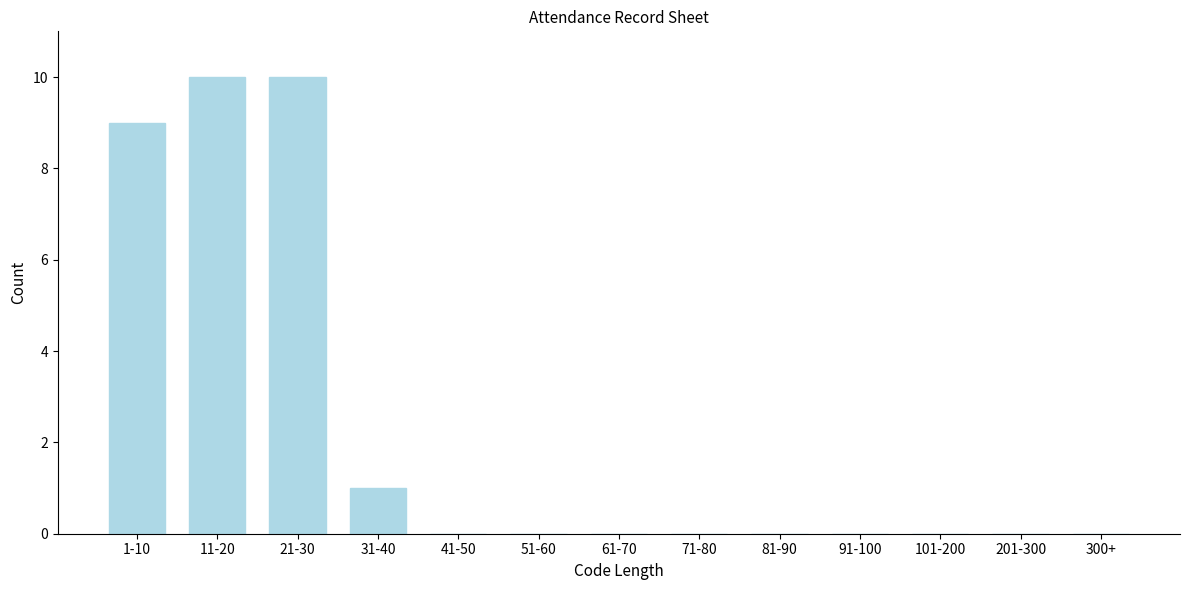

Reading left to right, extract all data points from this chart.

1-10=9	11-20=10	21-30=10	31-40=1	41-50=0	51-60=0	61-70=0	71-80=0	81-90=0	91-100=0	101-200=0	201-300=0	300+=0